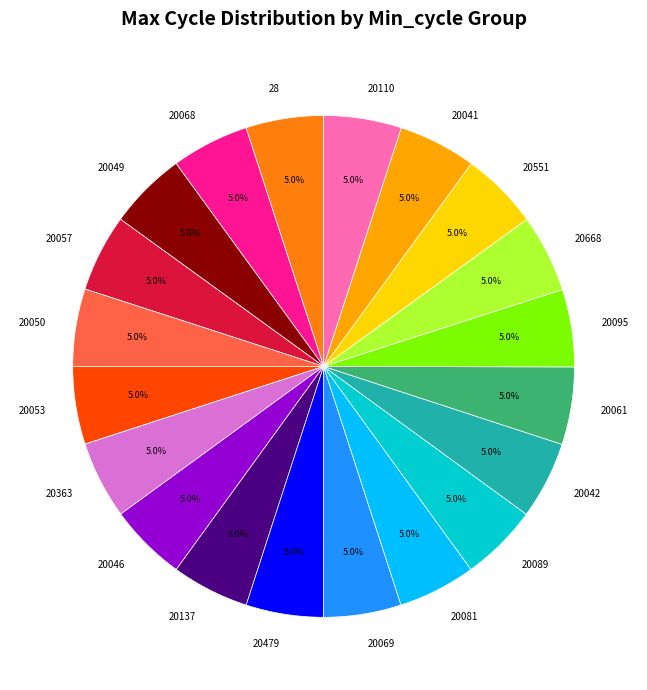

What is the ratio of the value at 20479 to the value at 20061?

1.0